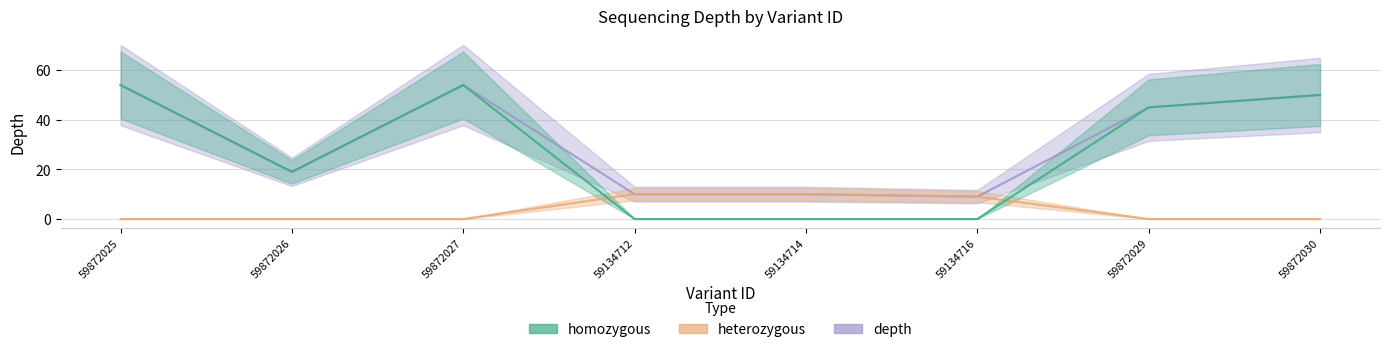

At which category is the sum across all series the highest?

59872025